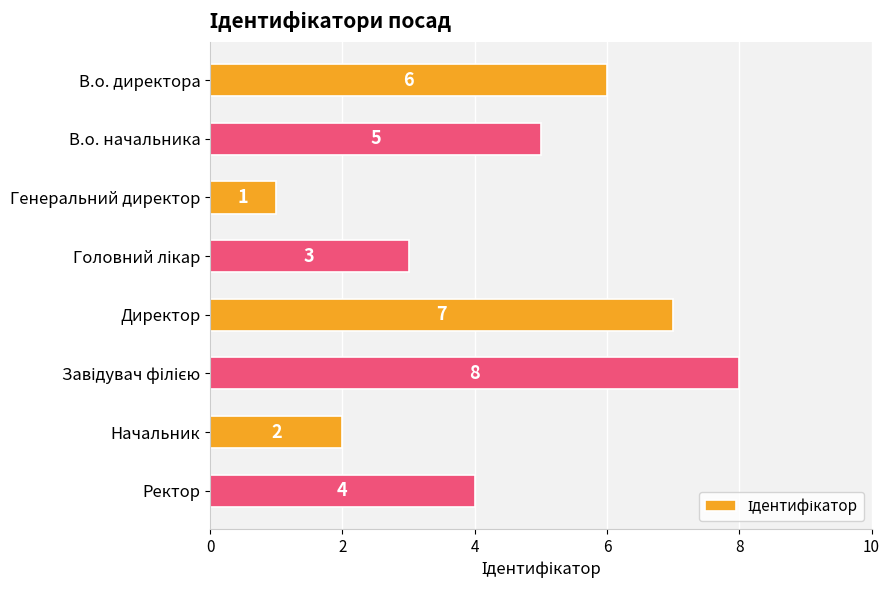

What is the label of the 5th bar from the top?

Директор